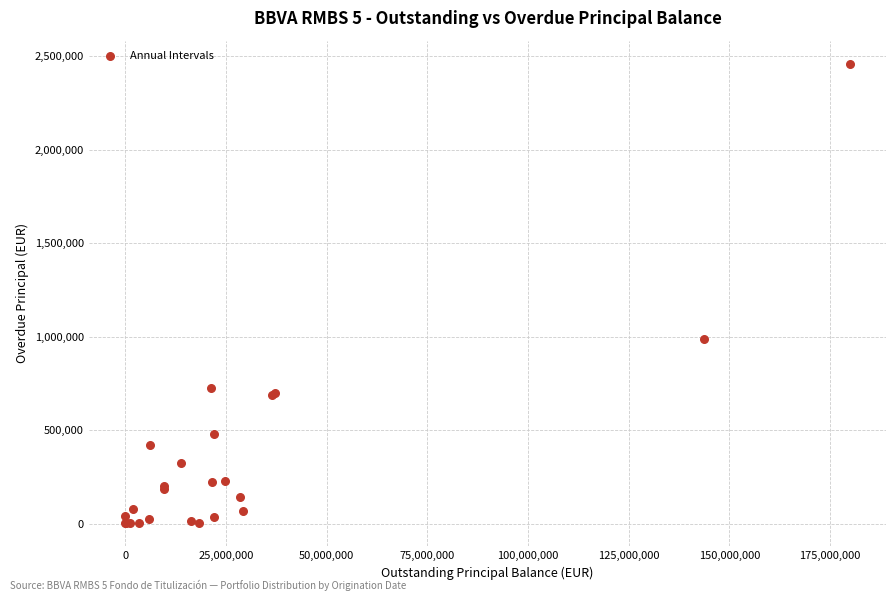

What Y value in the scatter plot is closest to 1231097?

990074.5